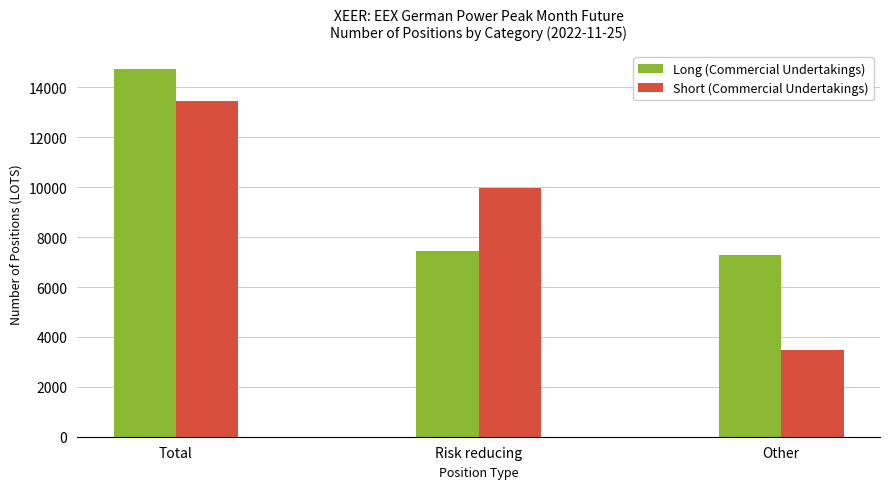

List the series in order of their overall mean, lowest first.

Short (Commercial Undertakings), Long (Commercial Undertakings)